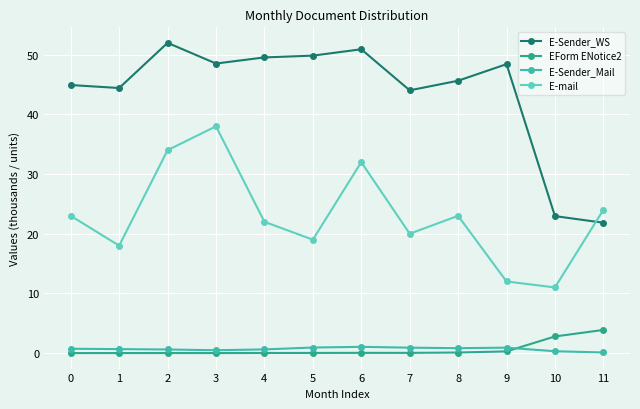

Rank the series at 5 from highest to lowest value.

E-Sender_WS, E-mail, E-Sender_Mail, EForm ENotice2